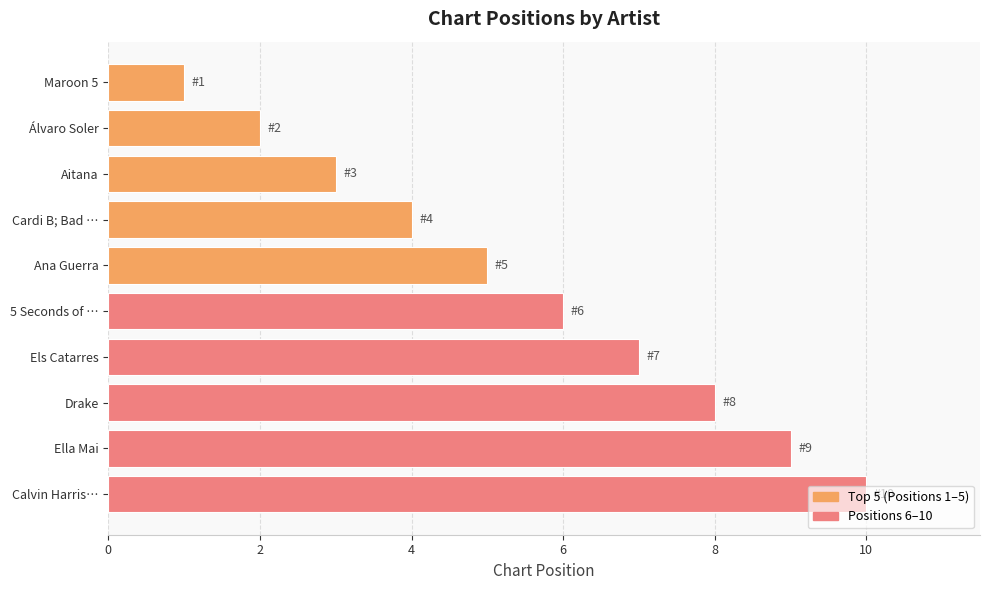

At which label is the value closest to 5?

Ana Guerra